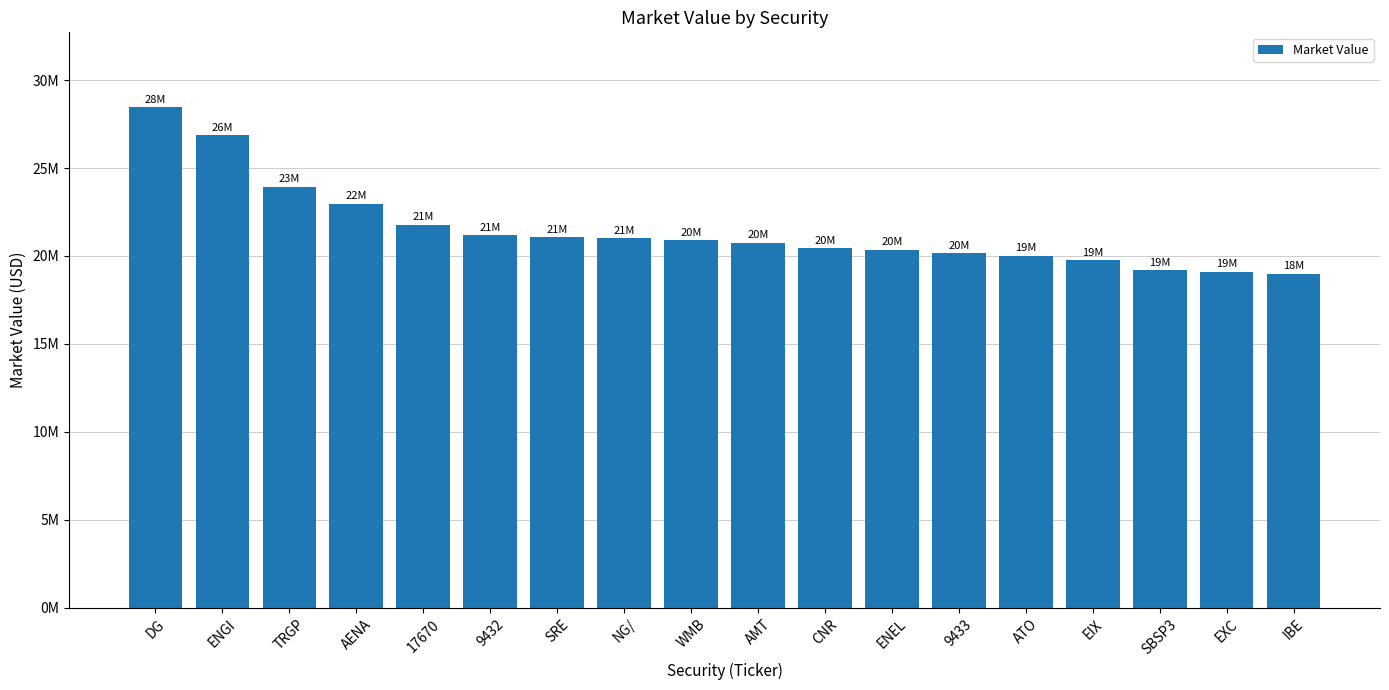

Reading left to right, extract all data points from this chart.

28443675.2	26867188.1	23941481.9	22954236.4	21787420.2	21174621.4	21063073.5	21008280.0	20897860.5	20752732.0	20428315.8	20344543.3	20167291.4	19999603.7	19760911.2	19190304.0	19101037.0	18999441.1